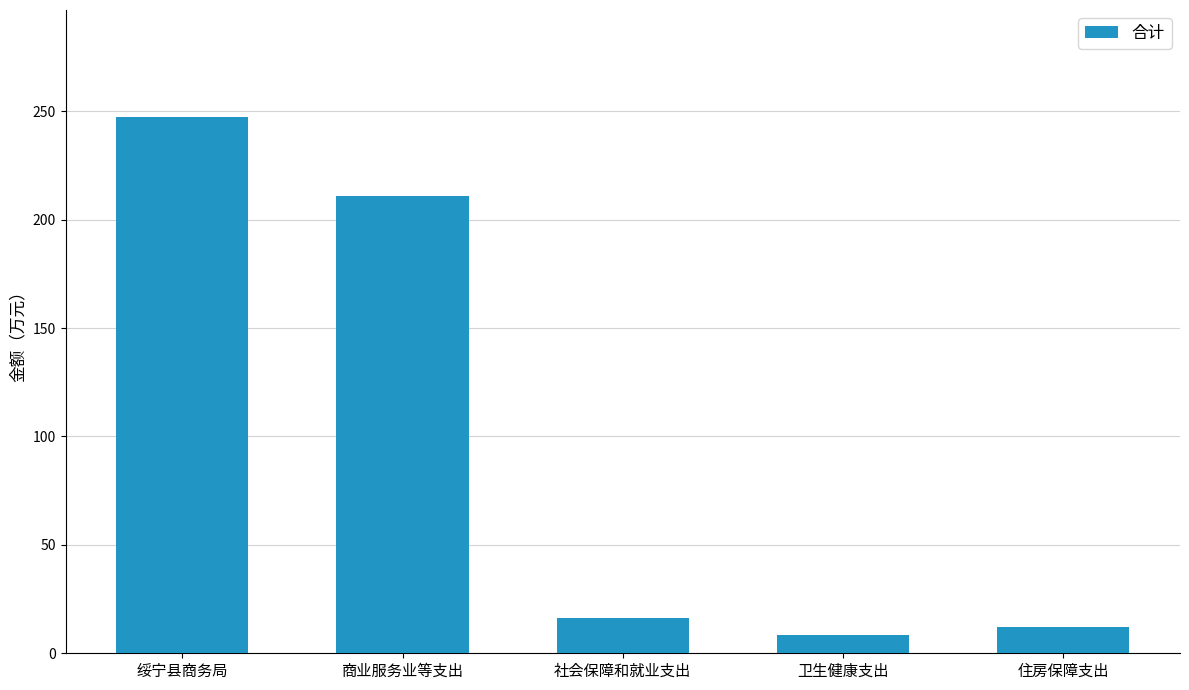

What position from the left is 商业服务业等支出?

2